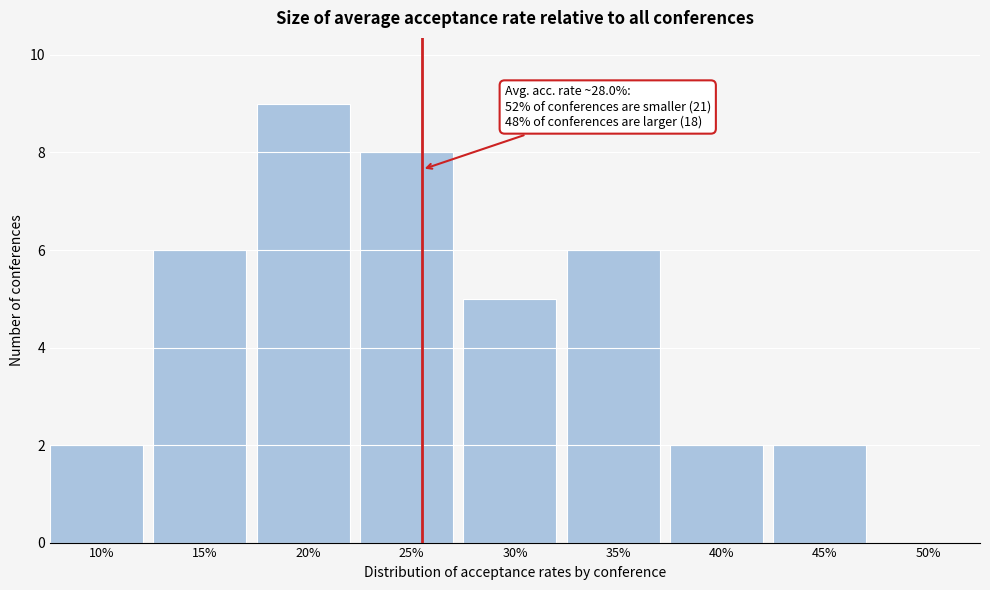

Reading left to right, transcribe all the data shown in this chart.

10%=2	15%=6	20%=9	25%=8	30%=5	35%=6	40%=2	45%=2	50%=0